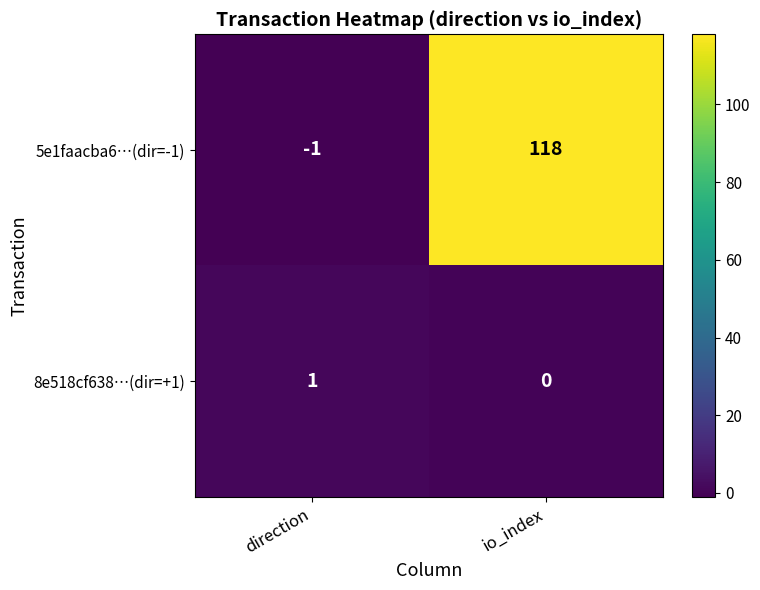

Between direction and io_index, which series saw the biggest shift?

5e1faacba6…(dir=-1)